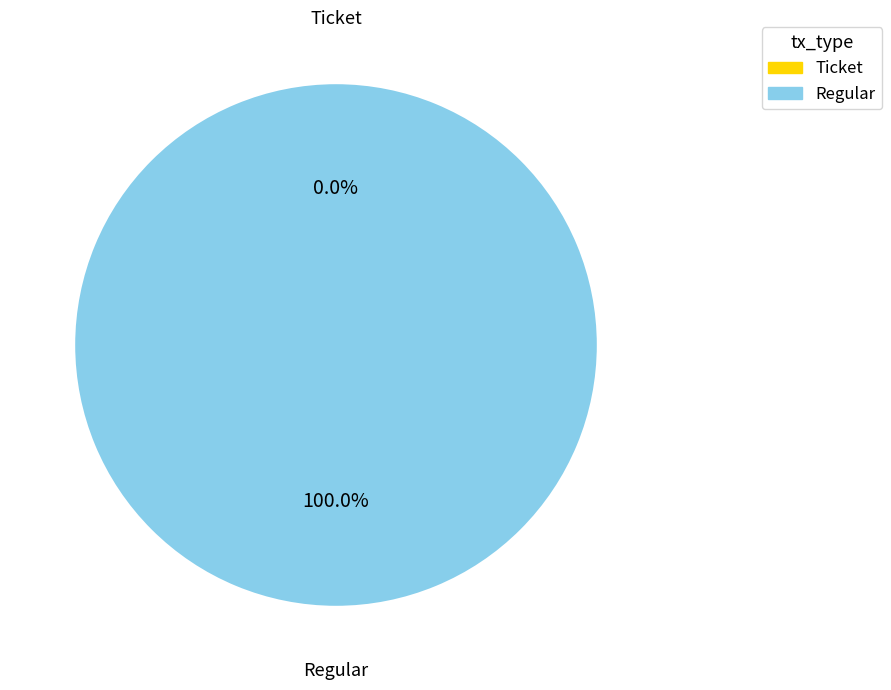

Combined, what portion of the pie is Ticket and Regular?

100.0%